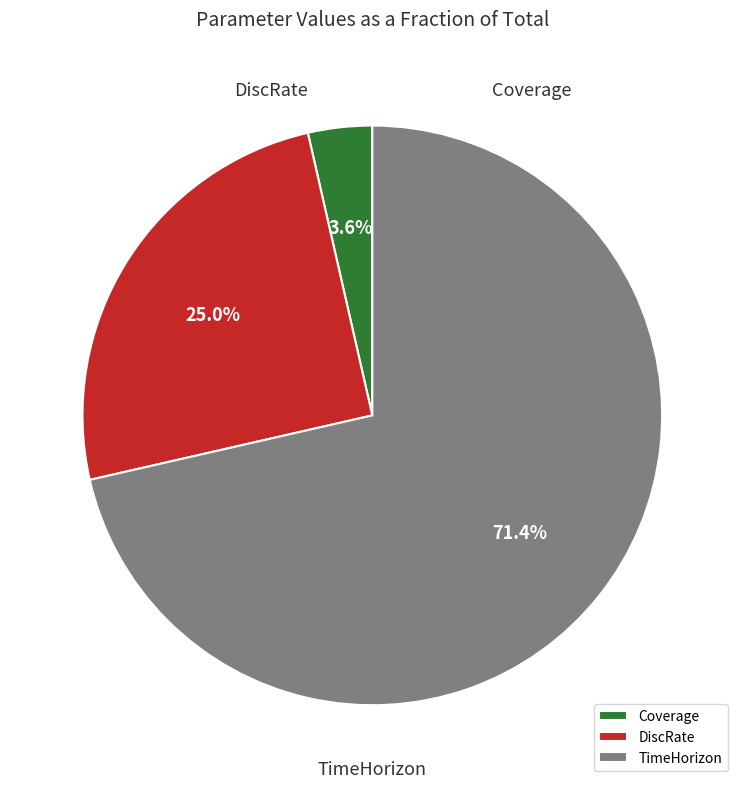

Rank the categories by value from lowest to highest.

Coverage, DiscRate, TimeHorizon